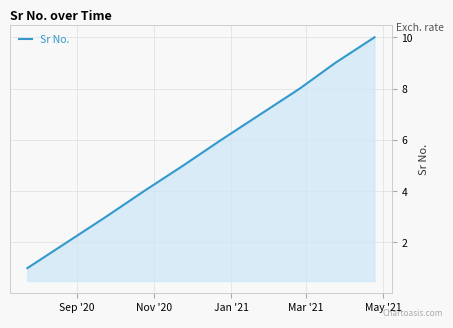

What is the difference between the maximum and minimum values?

9